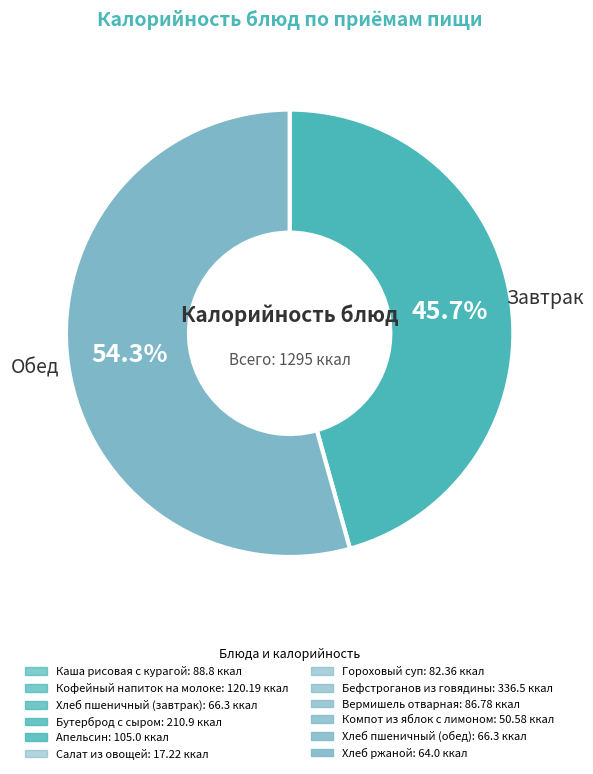

Count the number of slices in the pie.

2